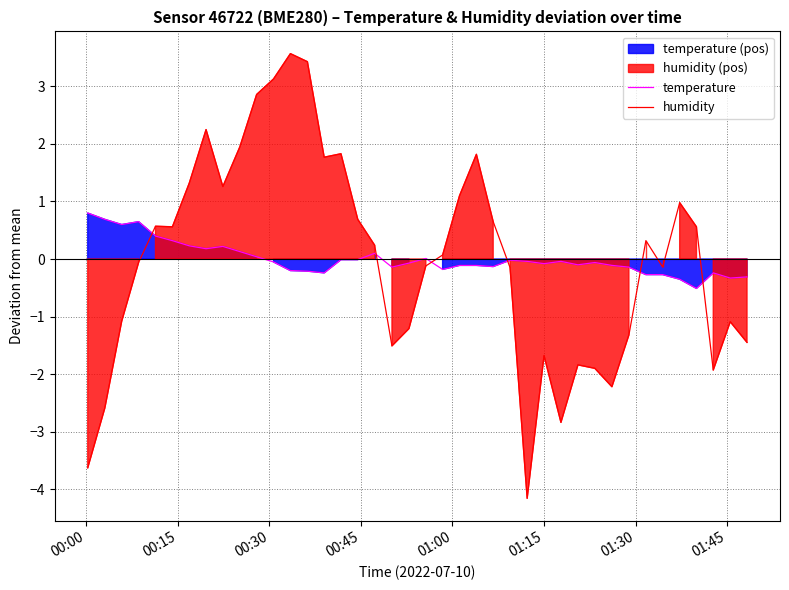

Reading right to left, transcribe all the data shown in this chart.

temperature: -0.3	-0.3	-0.2	-0.5	-0.4	-0.3	-0.3	-0.1	-0.1	-0.1	-0.1	-0.0	-0.1	-0.0	-0.0	-0.1	-0.1	-0.1	-0.2	0.0	-0.1	-0.1	0.1	-0.0	-0.0	-0.2	-0.2	-0.2	-0.1	0.0	0.1	0.2	0.2	0.2	0.3	0.4	0.6	0.6	0.7	0.8
humidity: -1.5	-1.1	-1.9	0.6	1.0	-0.1	0.3	-1.3	-2.2	-1.9	-1.8	-2.8	-1.7	-4.2	-0.2	0.6	1.8	1.1	0.1	-0.1	-1.2	-1.5	0.2	0.7	1.8	1.8	3.4	3.6	3.1	2.9	1.9	1.3	2.2	1.3	0.6	0.6	-0.1	-1.1	-2.6	-3.6